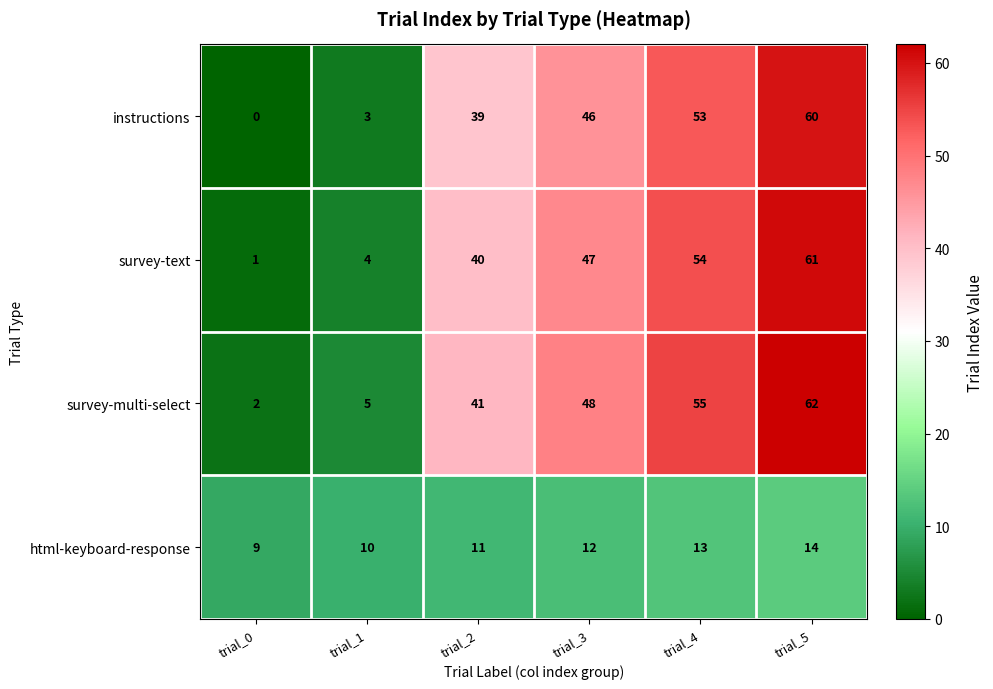

Reading left to right, what are all the values shown in this chart?

instructions: trial_0=0	trial_1=3	trial_2=39	trial_3=46	trial_4=53	trial_5=60
survey-text: trial_0=1	trial_1=4	trial_2=40	trial_3=47	trial_4=54	trial_5=61
survey-multi-select: trial_0=2	trial_1=5	trial_2=41	trial_3=48	trial_4=55	trial_5=62
html-keyboard-response: trial_0=9	trial_1=10	trial_2=11	trial_3=12	trial_4=13	trial_5=14